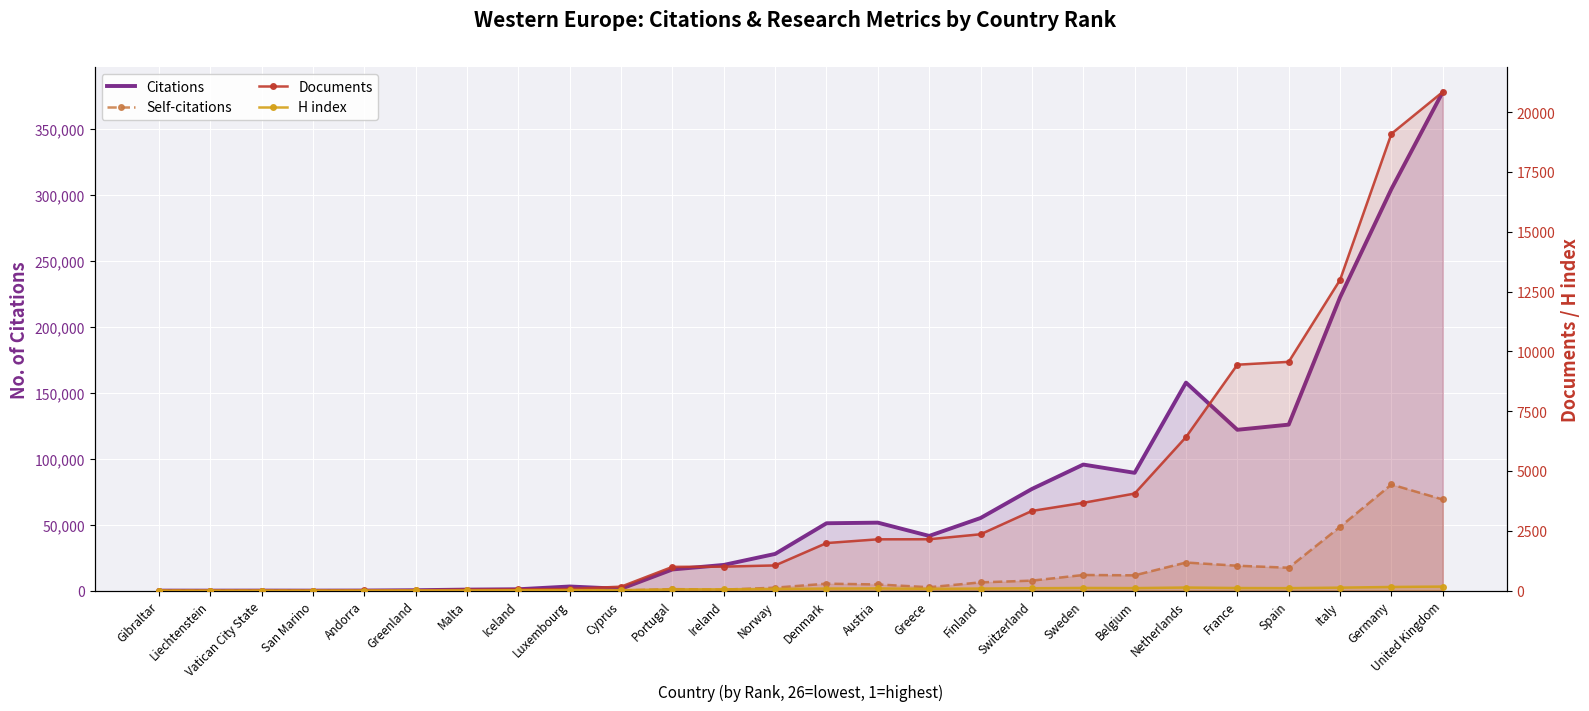

Is the value of Documents at San Marino greater than the value of Citations at Austria?

No